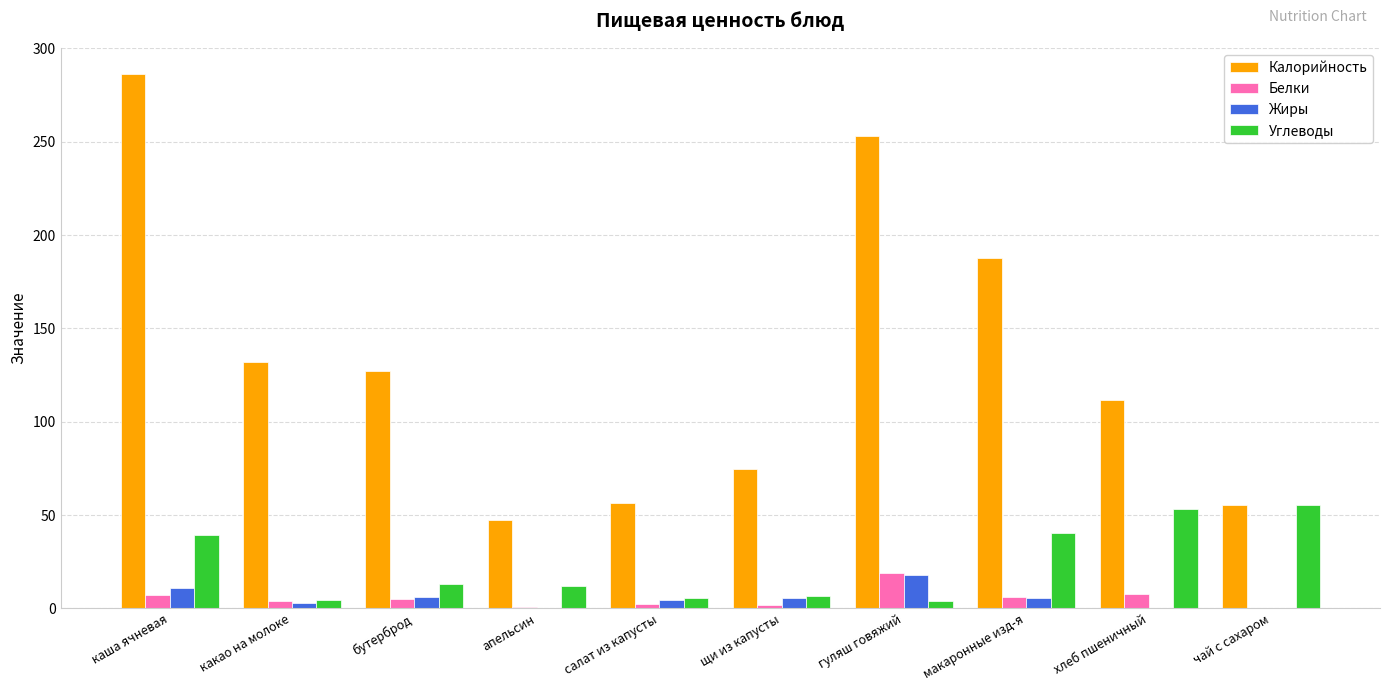

The Калорийность series shows 313.0 at макаронные изд-я. True or false?

False